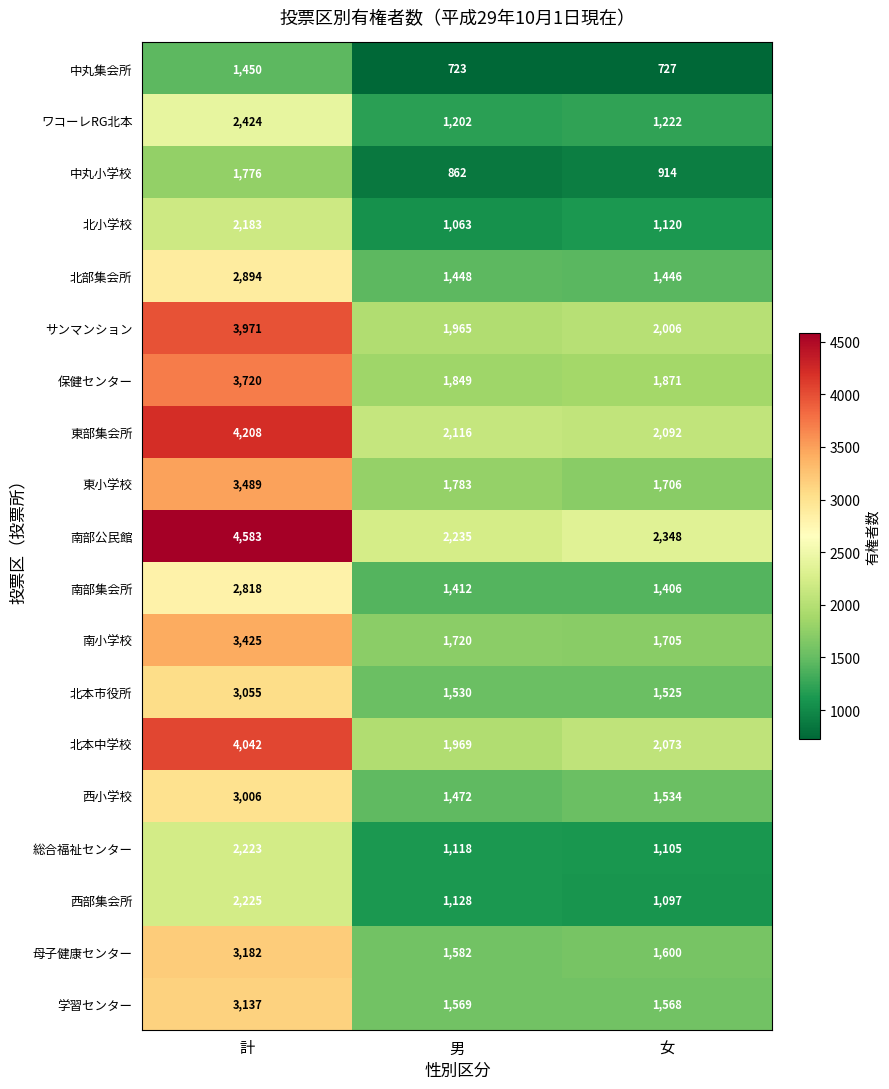

What is the minimum value shown in the chart?

723